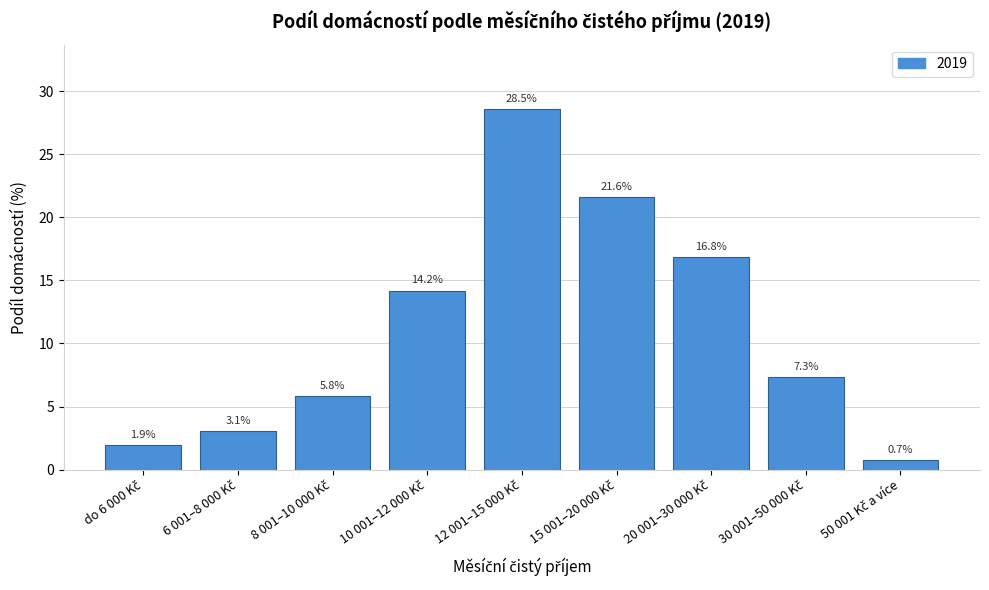

Reading left to right, extract all data points from this chart.

1.9	3.1	5.8	14.2	28.5	21.6	16.8	7.3	0.7